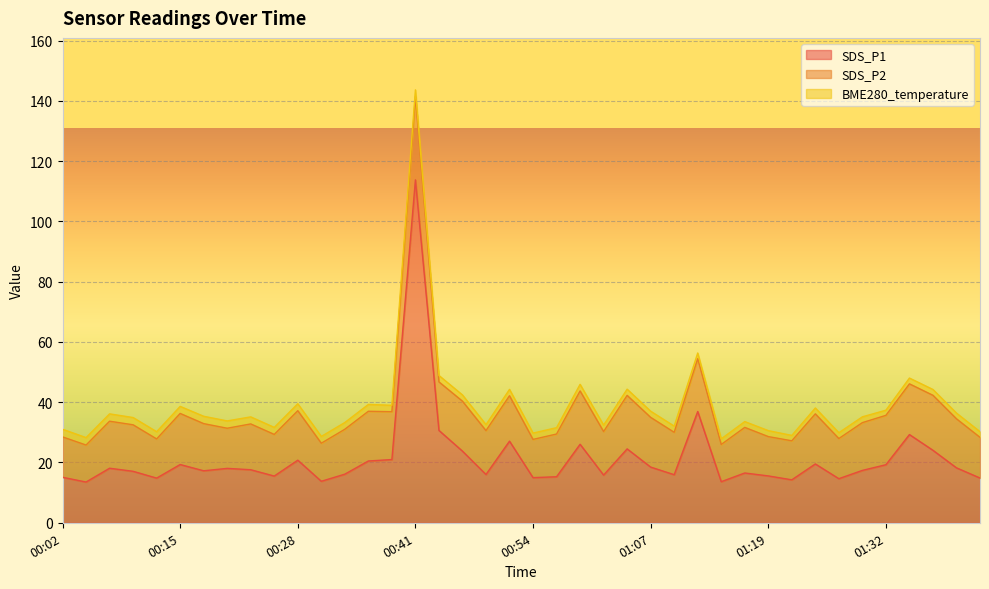

Between 01:32 and 00:31, which is larger?

01:32